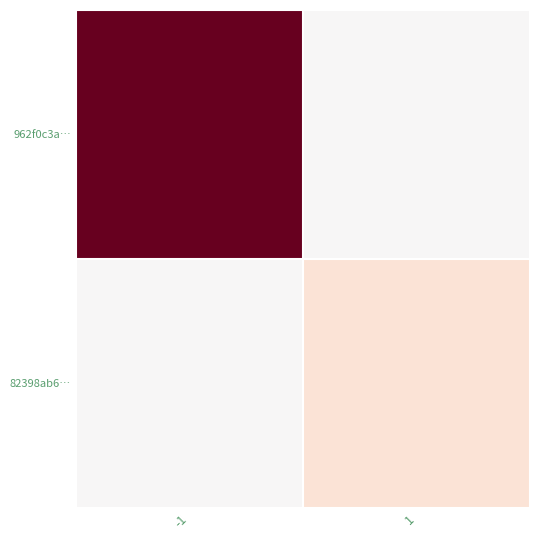

Reading left to right, extract all data points from this chart.

962f0c3a…: -1=94	1=0
82398ab6…: -1=0	1=13